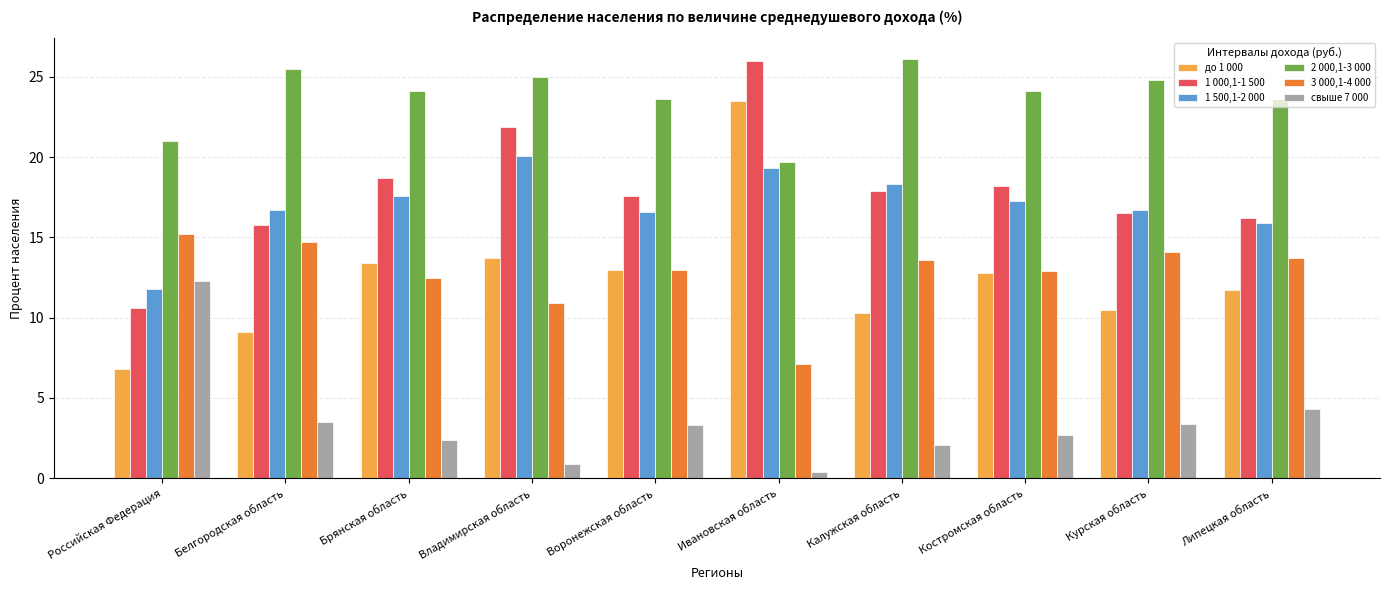

What is the label of the 9th bar from the left?

Курская область